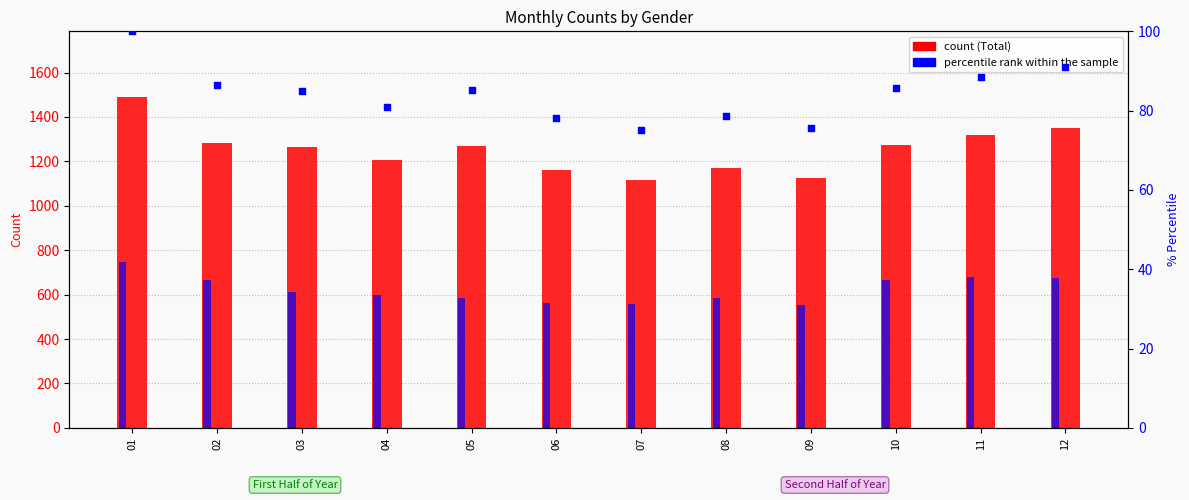

Is the value of Male at 05 greater than the value of percentile rank within the sample at 02?

Yes